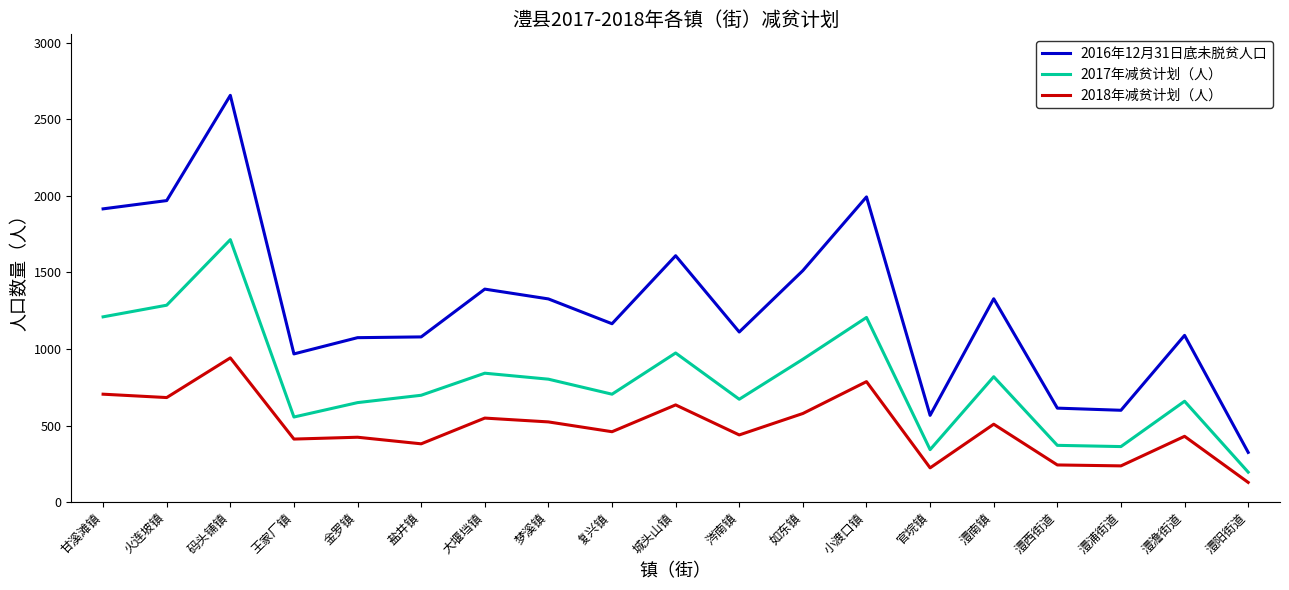

Is the value of 2016年12月31日底未脱贫人口 at 金罗镇 greater than the value of 2018年减贫计划（人） at 火连坡镇?

Yes